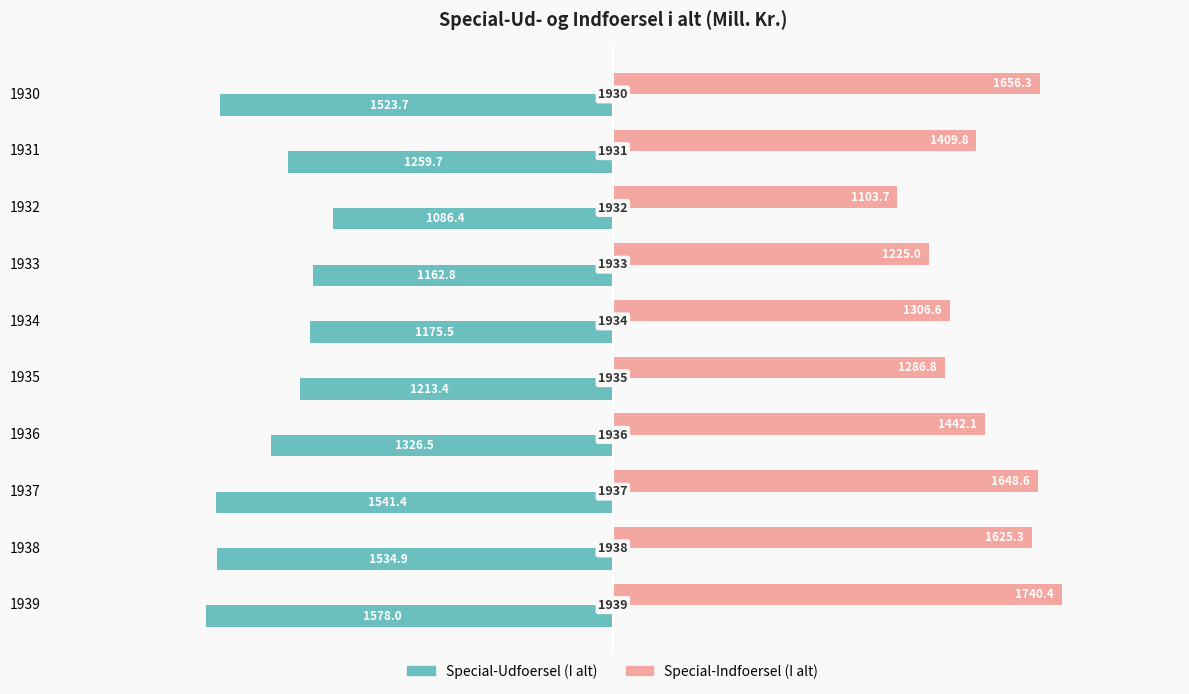

What are all the series names shown in the legend?

Special-Udfoersel (I alt), Special-Indfoersel (I alt)